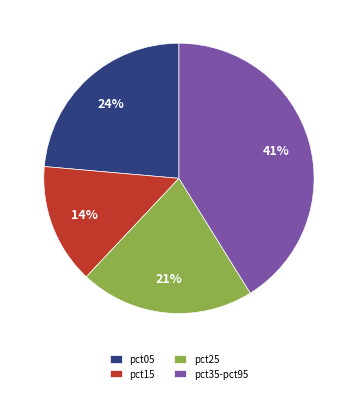

To the nearest percent, what is the difference between the largest and smallest slice percentages?

27%